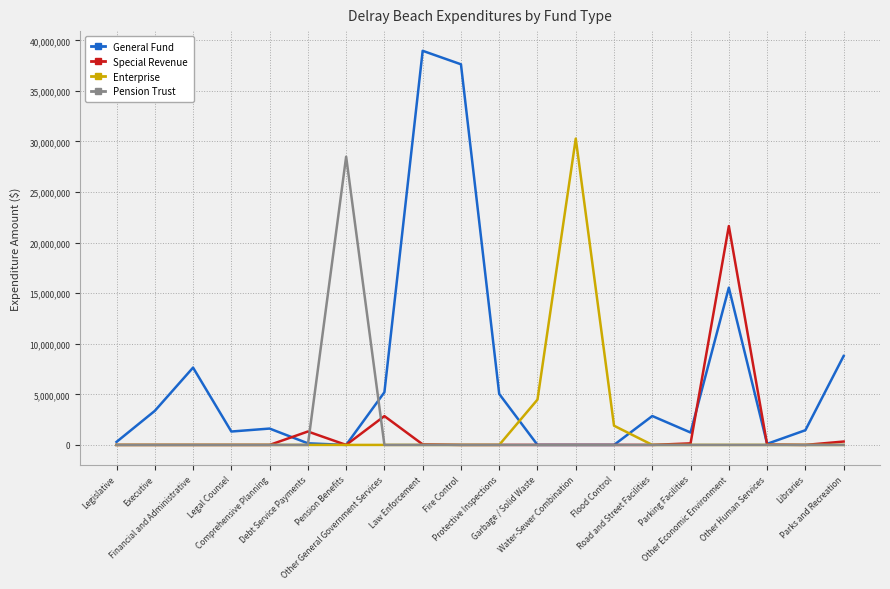

What are all the series names shown in the legend?

General Fund, Special Revenue, Enterprise, Pension Trust